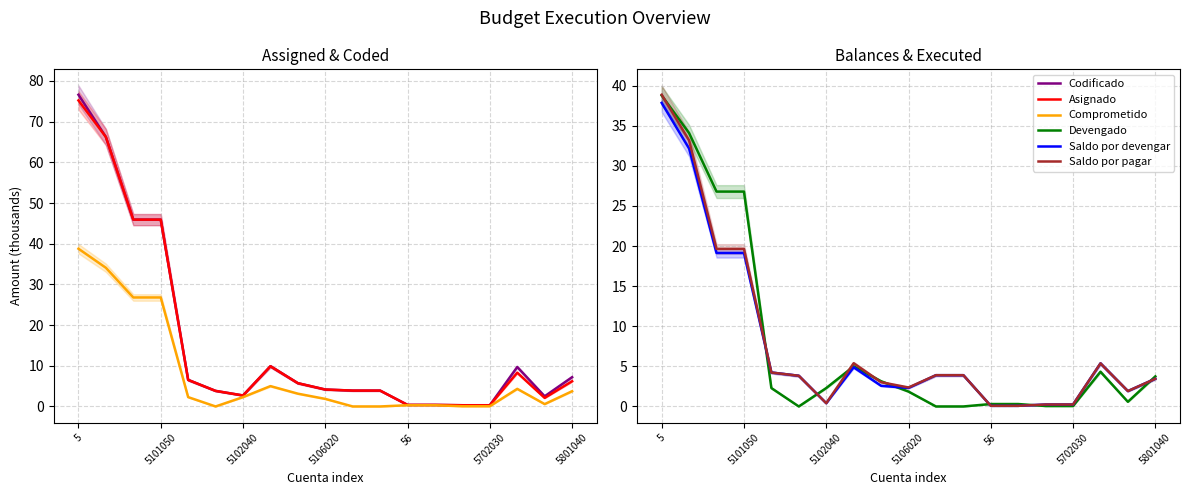

In Devengado, how many points are lower than both neighbors (excluding endpoints)?

2